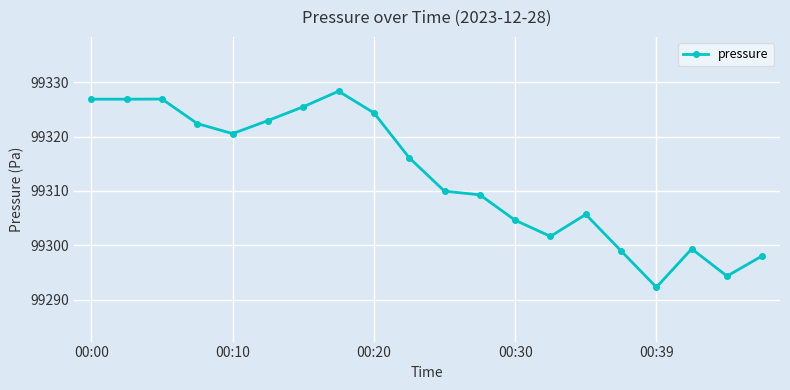

Reading right to left, transcribe all the data shown in this chart.

99298.1	99294.3	99299.3	99292.3	99299.0	99305.7	99301.6	99304.6	99309.3	99309.9	99316.1	99324.4	99328.3	99325.5	99322.9	99320.5	99322.4	99326.9	99326.9	99326.9